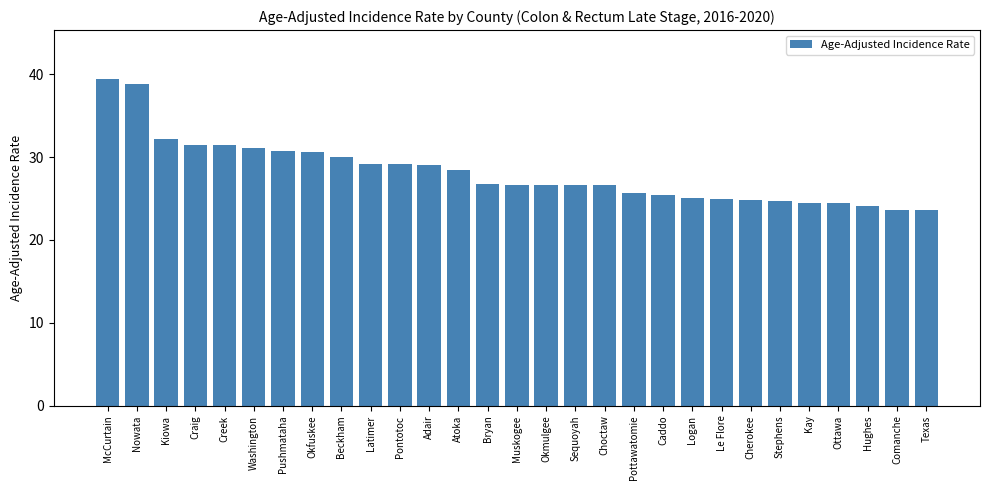

What value does the data have at Ottawa?

24.5